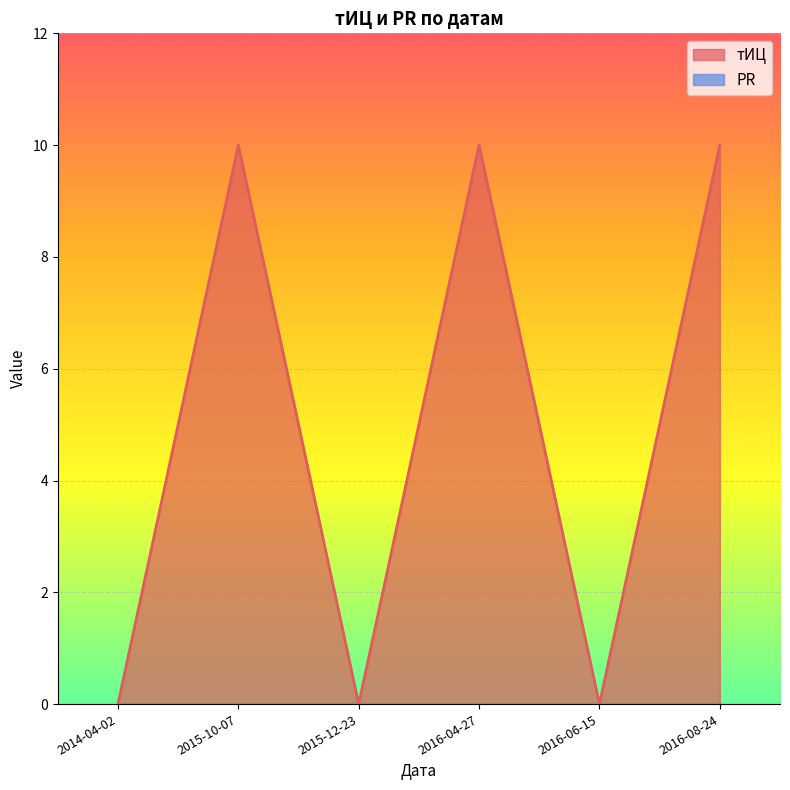

Which label corresponds to the largest value in the chart?

2015-10-07